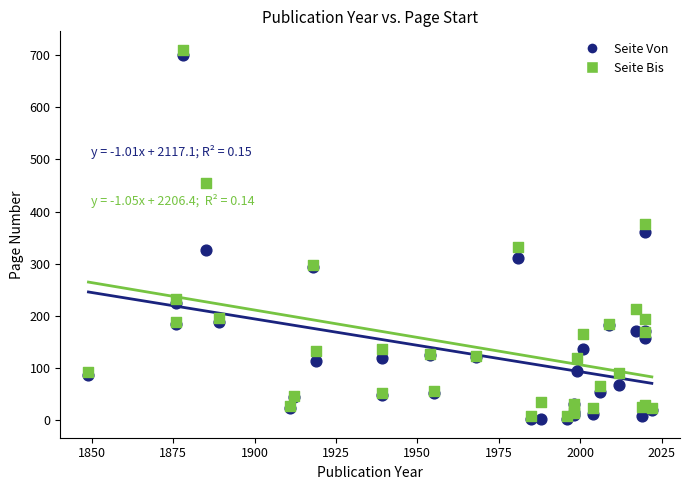

In the Seite Von series, what Y value is closest to 351?

361